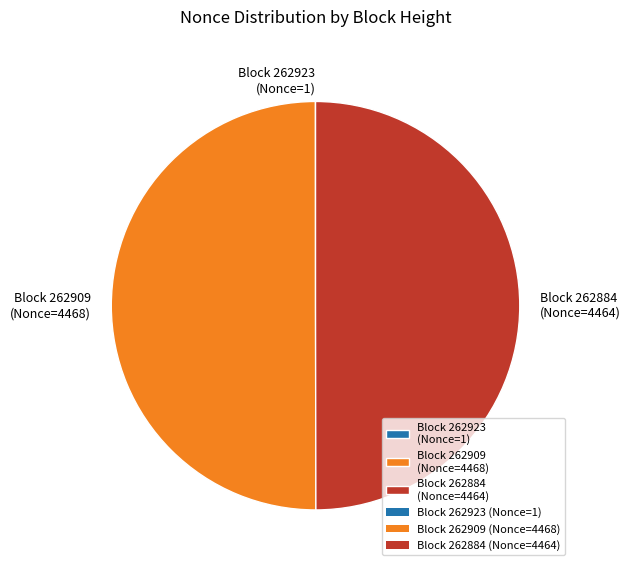

True or false: Block 262884 (Nonce=4464) accounts for 50% of the total.

True